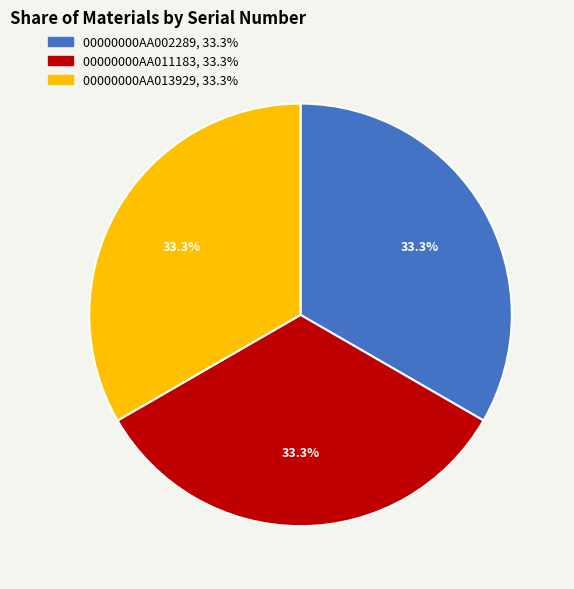

How many slices are in this pie chart?

3